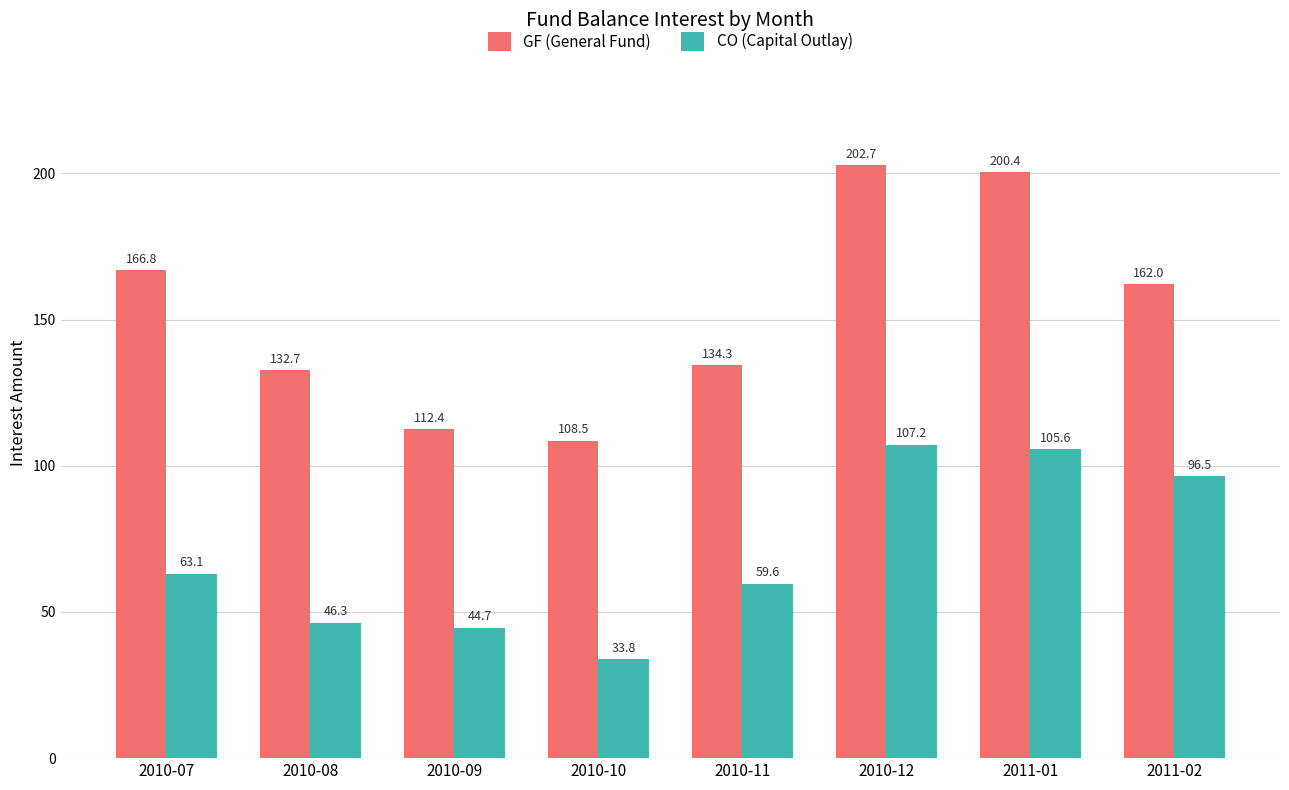

What is the approximate value of CO (Capital Outlay) at 2010-11?

59.6